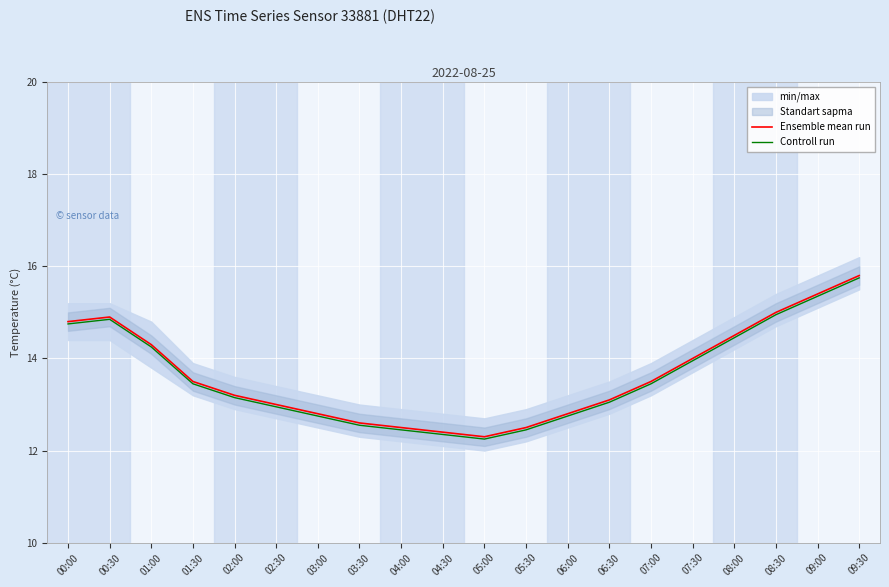

Is the value of Ensemble mean run at 05:00 greater than the value of Controll run at 08:00?

No